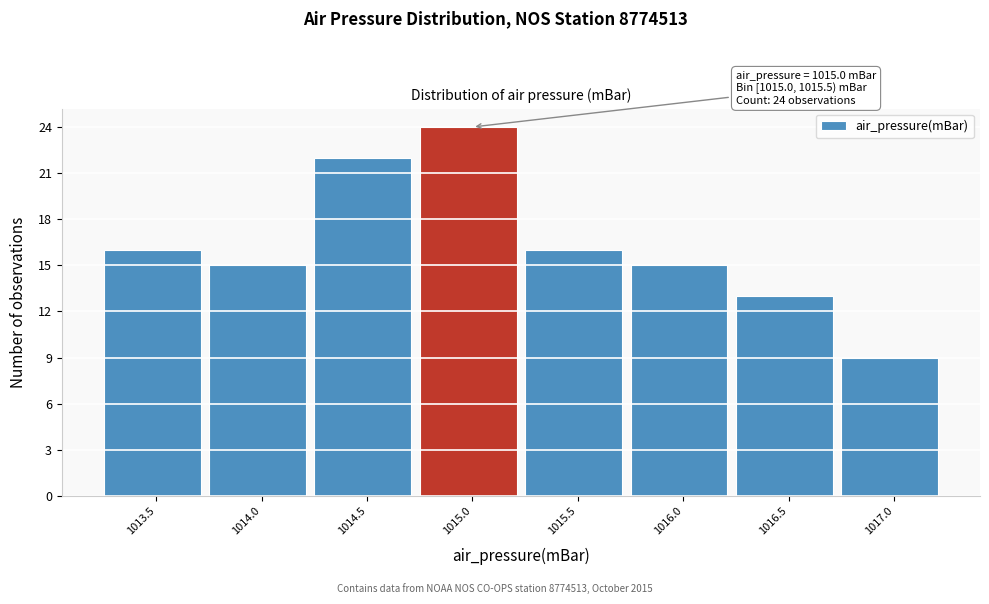

Reading right to left, list all the values displayed in this chart.

9	13	15	16	24	22	15	16